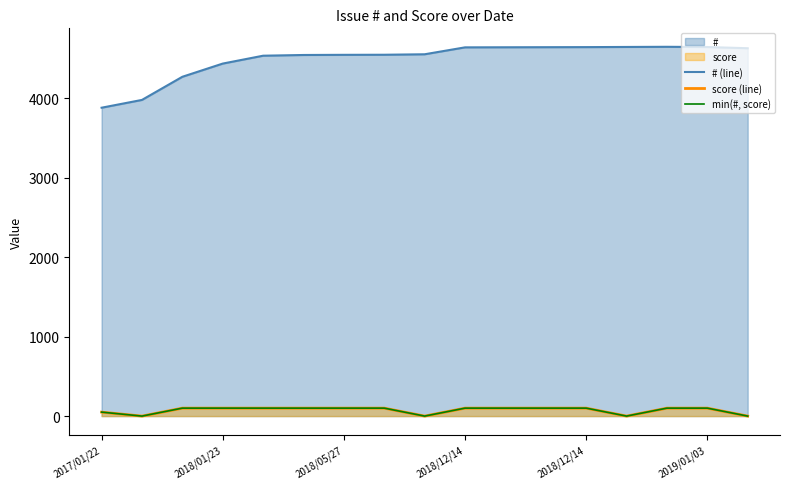

At which label is min(#, score) closest to 50?

2017/01/22